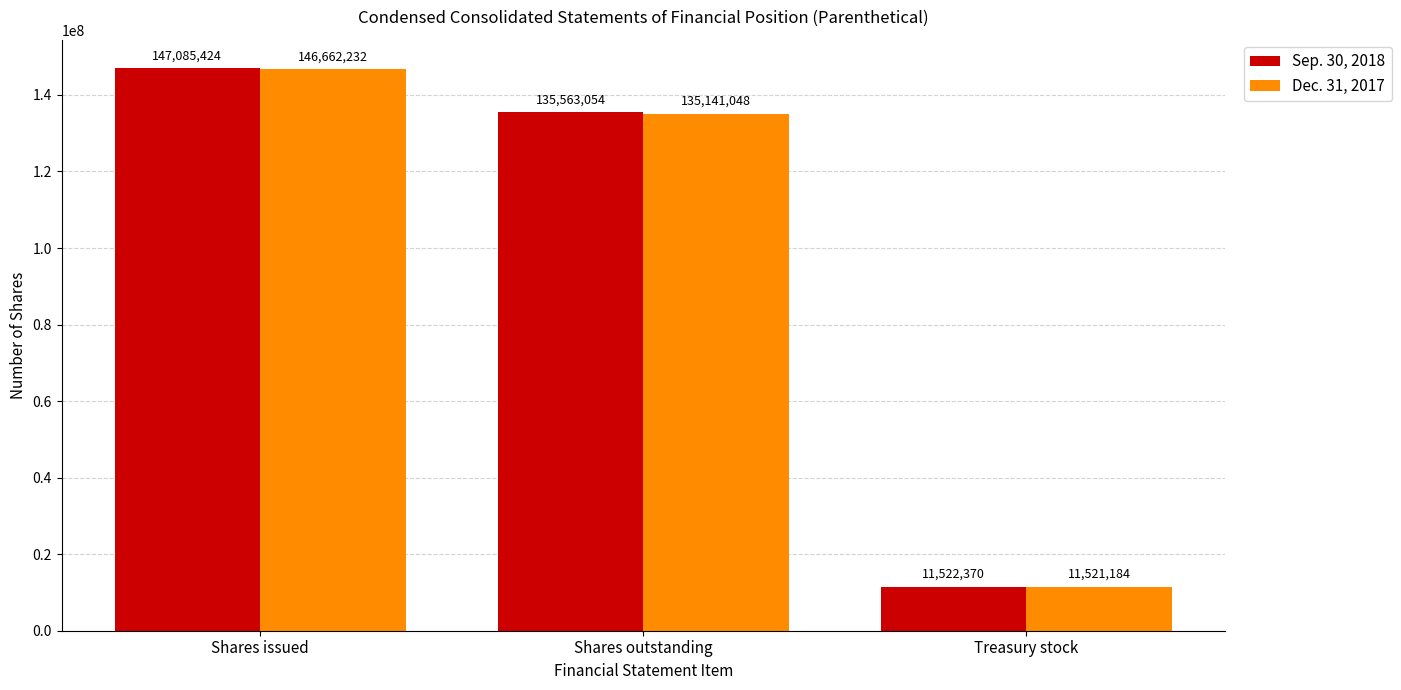

What is the value of the Dec. 31, 2017 bar at the 1st from the left?

146662232